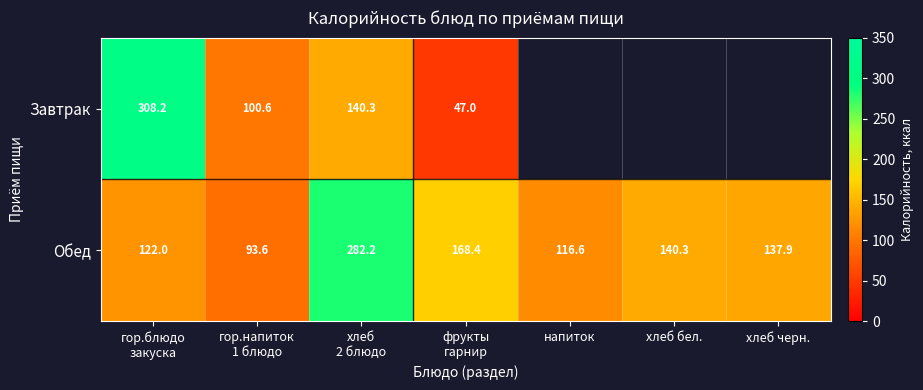

Is it true that Обед equals 213.6 at хлеб черн.?

False